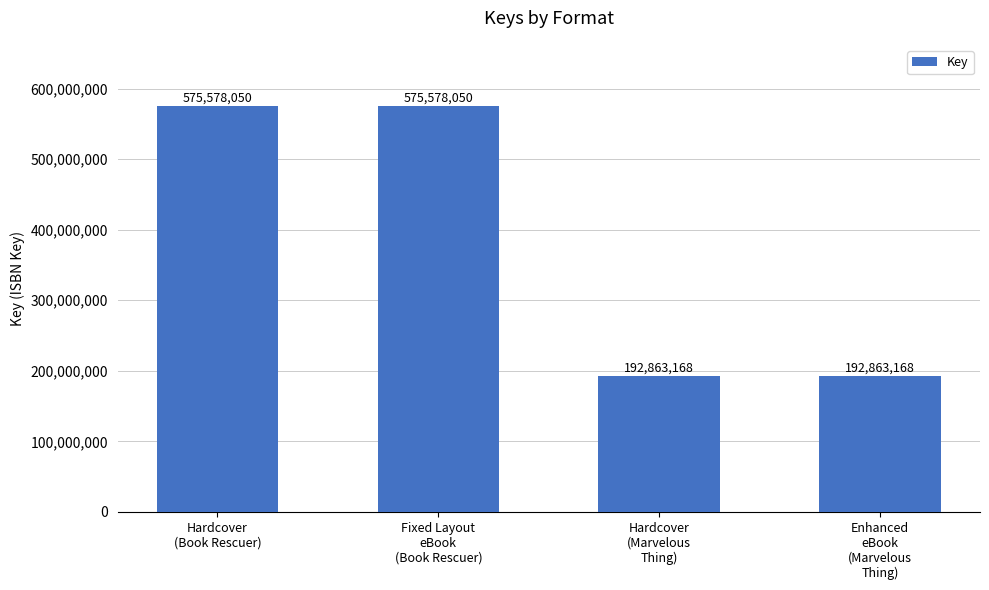

What is the label of the 2nd bar from the right?

Hardcover
(Marvelous
Thing)